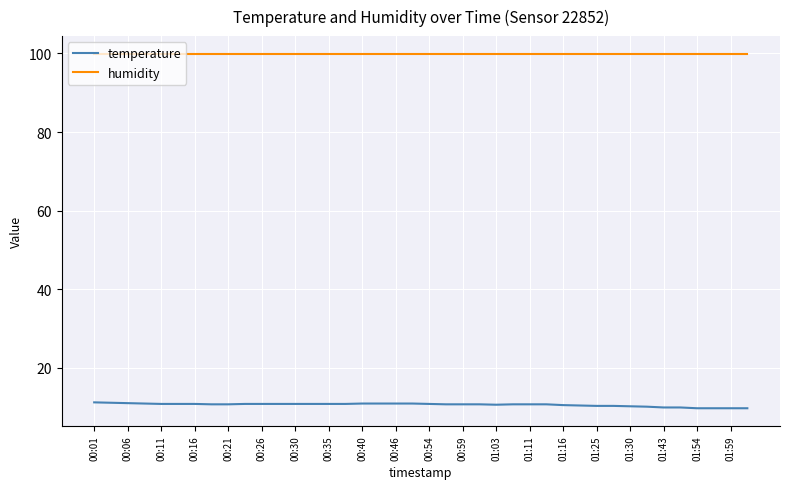

Rank the series by their average value, from lowest to highest.

temperature, humidity